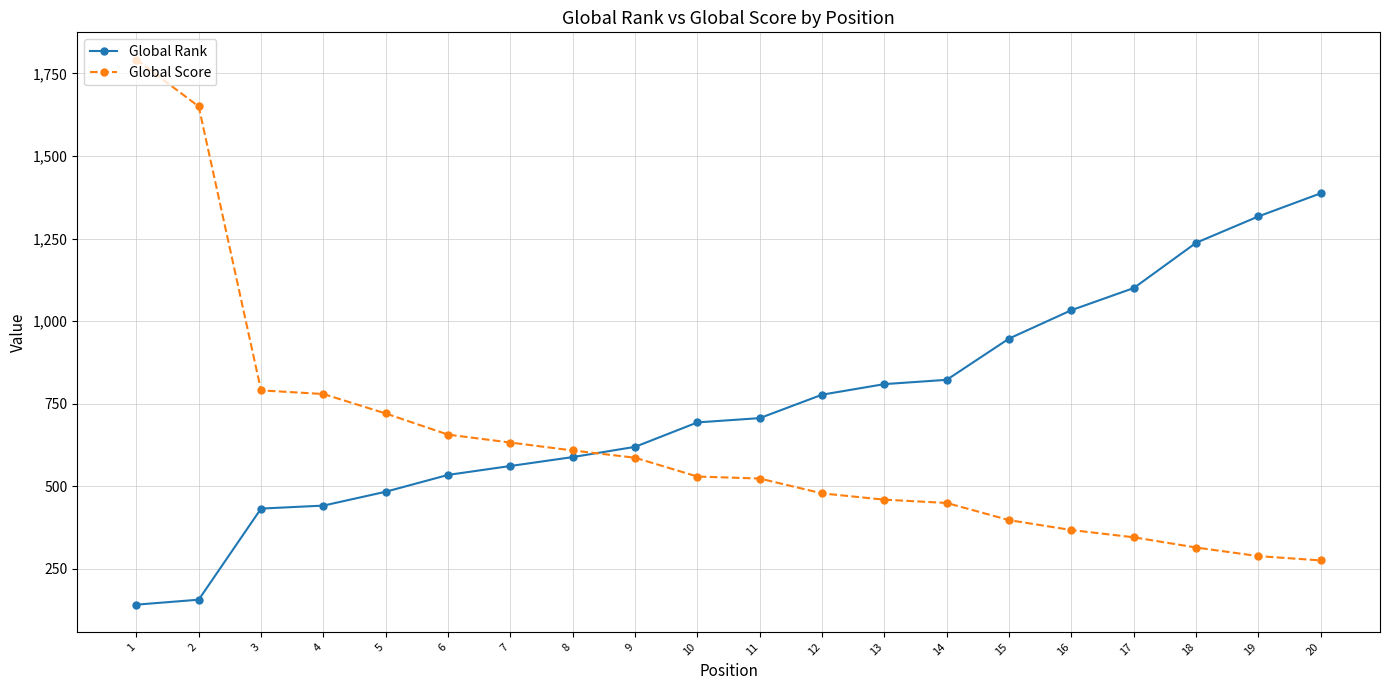

What is the difference between the second highest and minimum values in the Global Score series?

1375